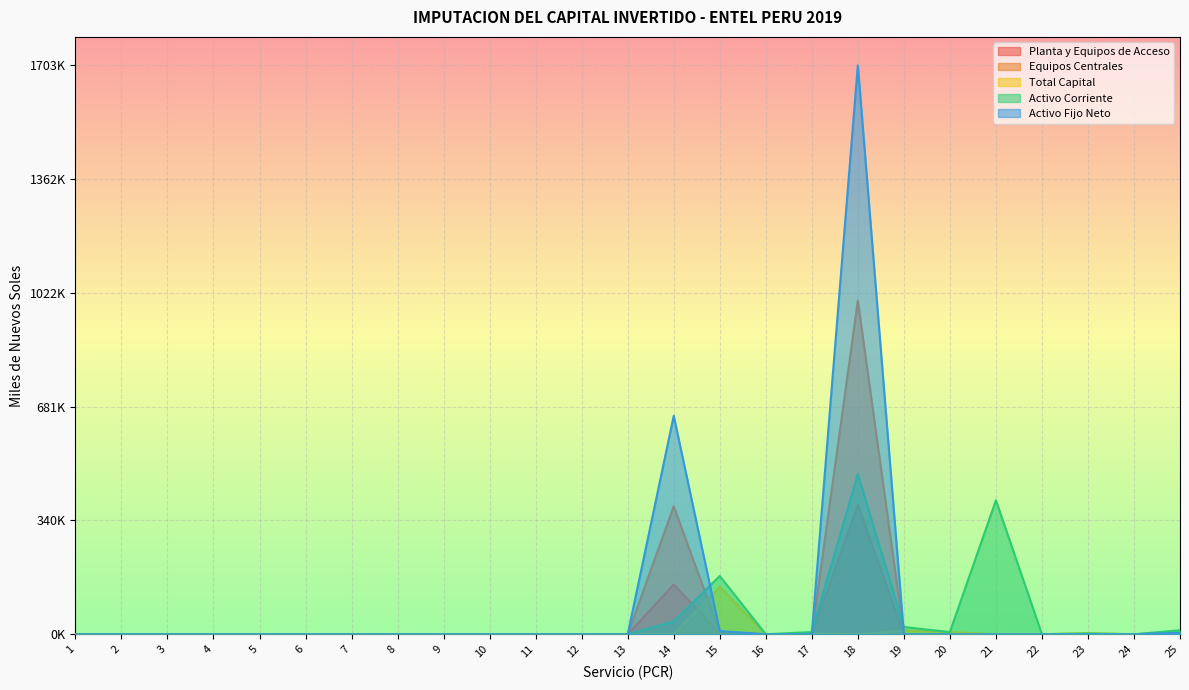

How many intersections are there between Equipos Centrales and Total Capital?

5